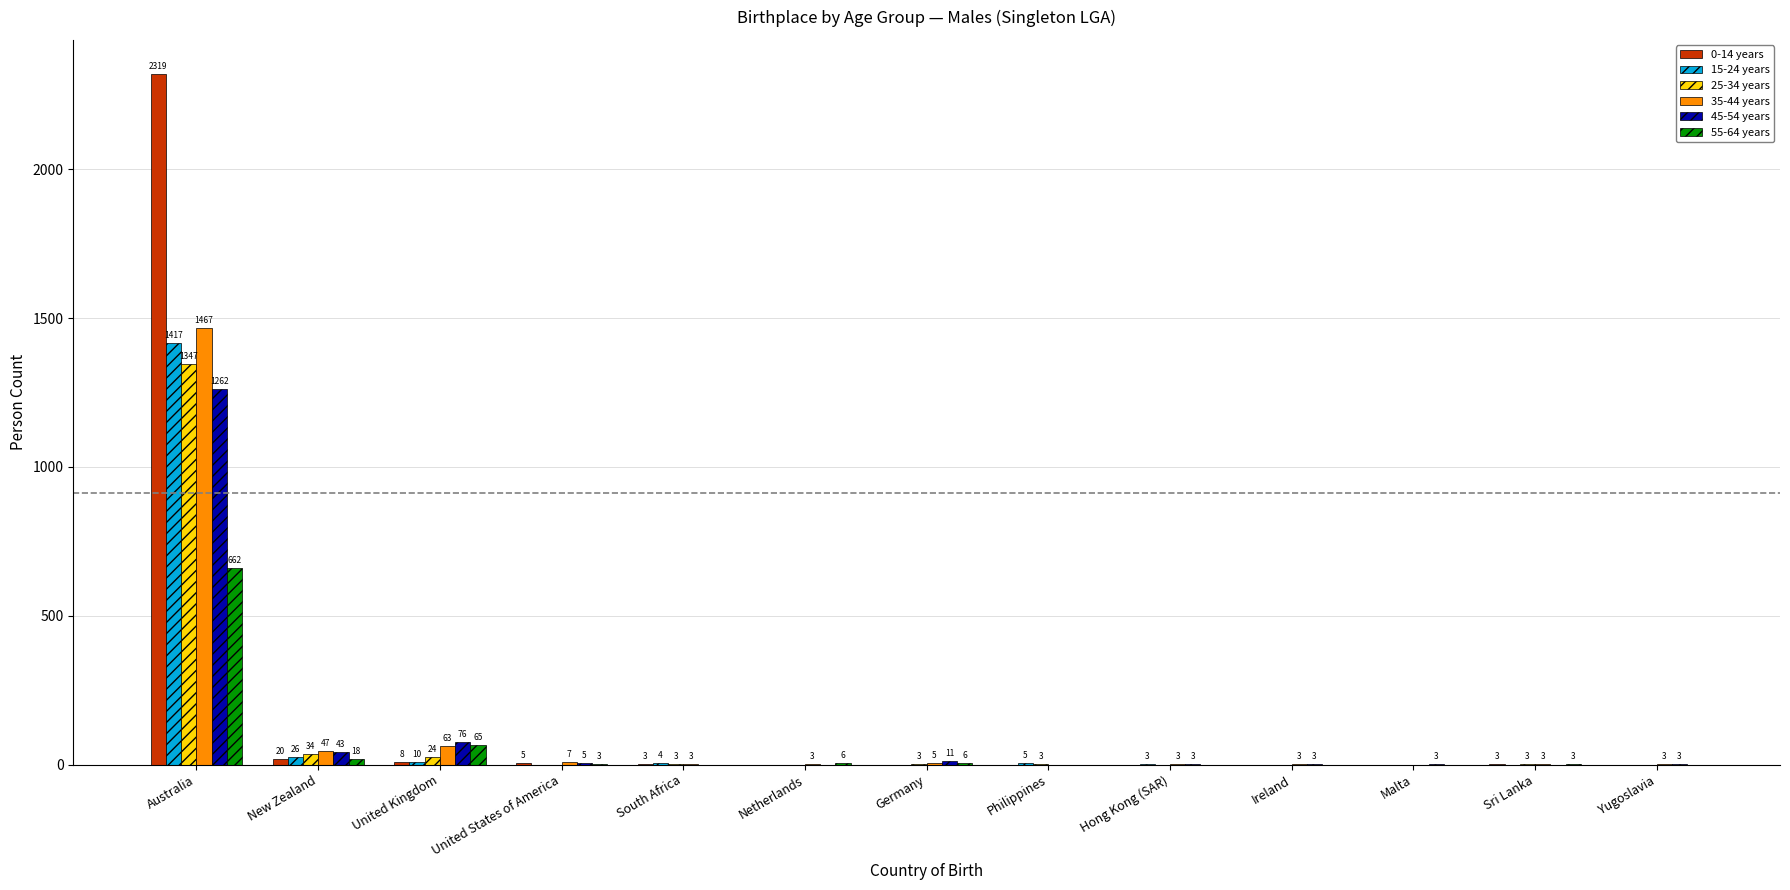

The value of 55-64 years at New Zealand is 18. True or false?

True